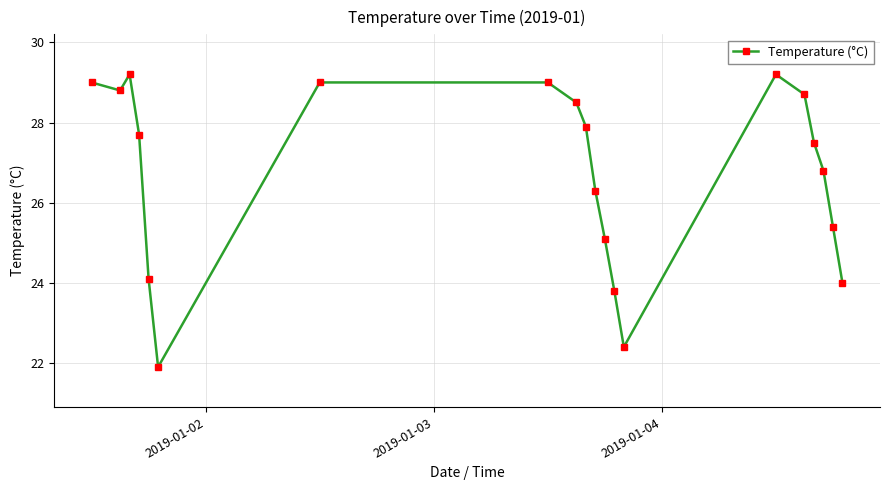

How many points are lower than both their immediate neighbors (excluding endpoints)?

3